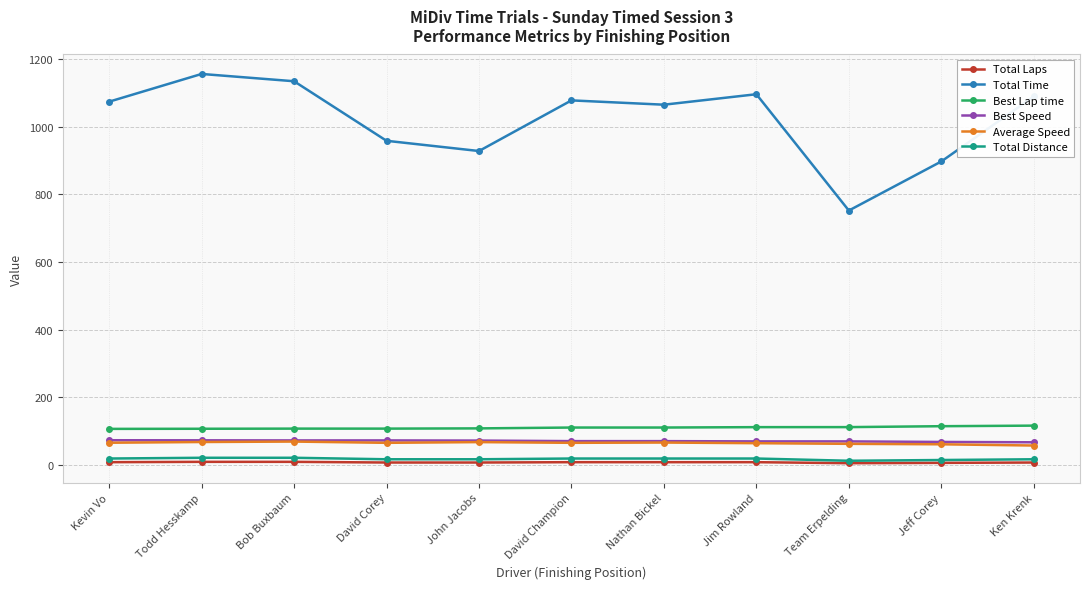

How many values in the Best Speed series are below 71?

4